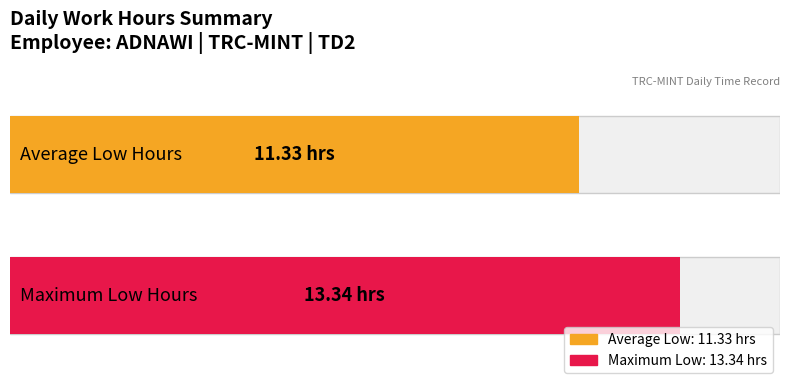

The chart shows a value of 6.4 at 15-Mon. True or false?

False